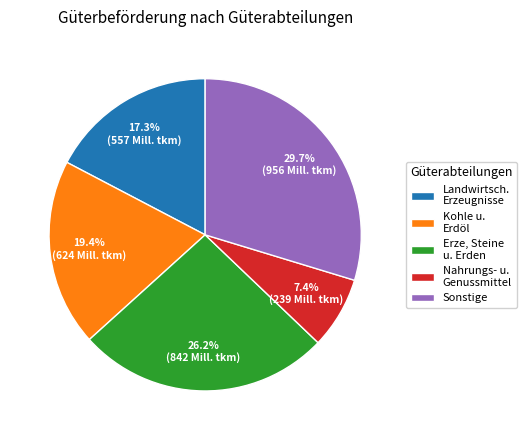

What is the total percentage of Erze, Steine u. Erden and Sonstige?

55.9%